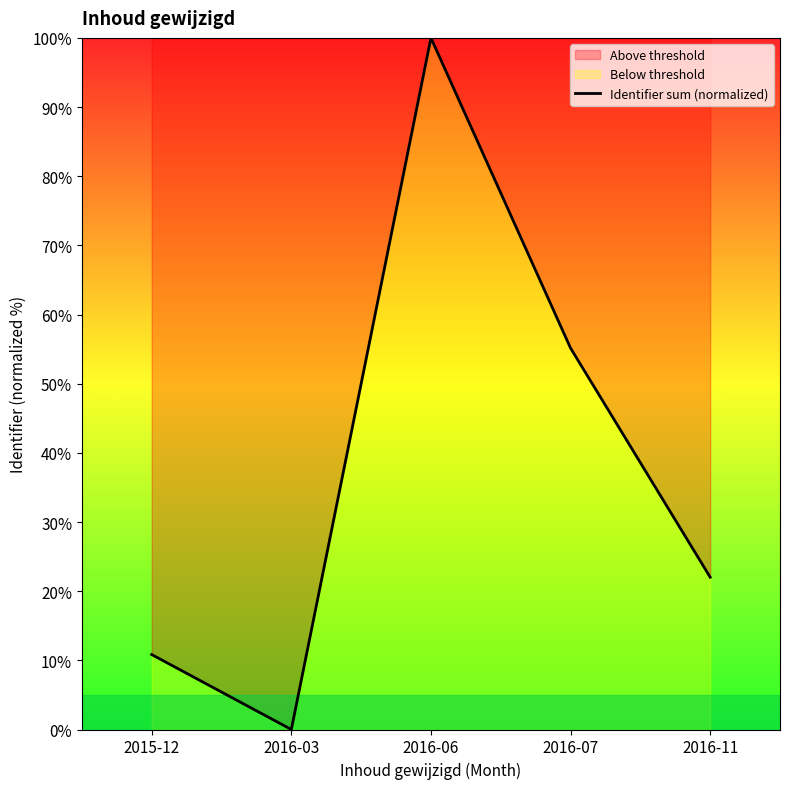

What is the sum of the values at 2016-07 and 2016-06?

155.1